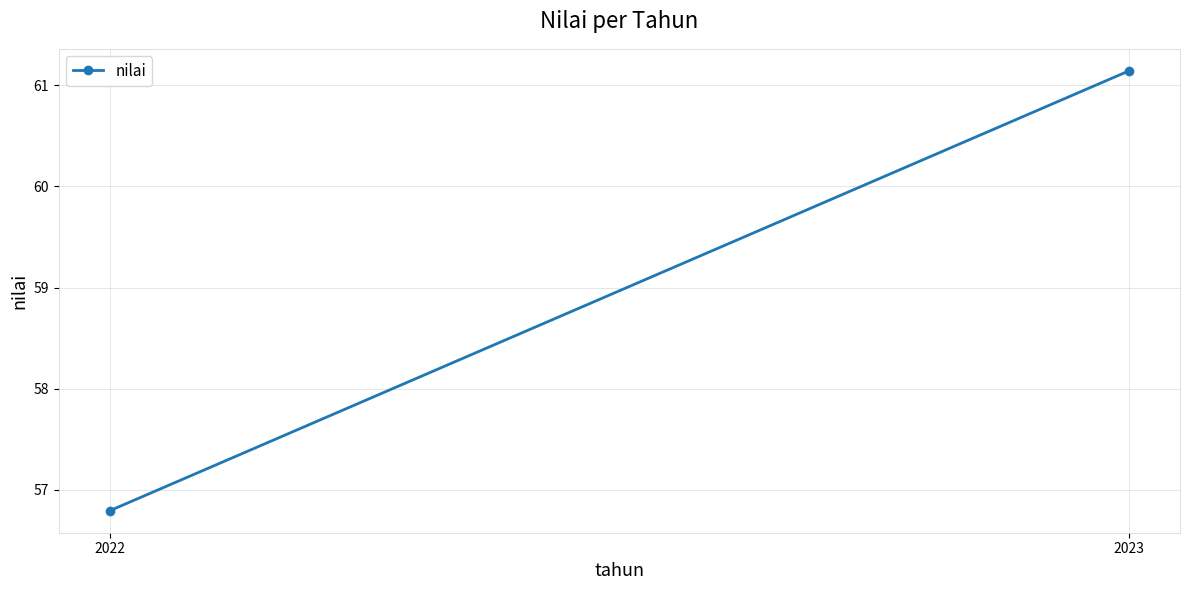

Between 2023 and 2022, which is larger?

2023